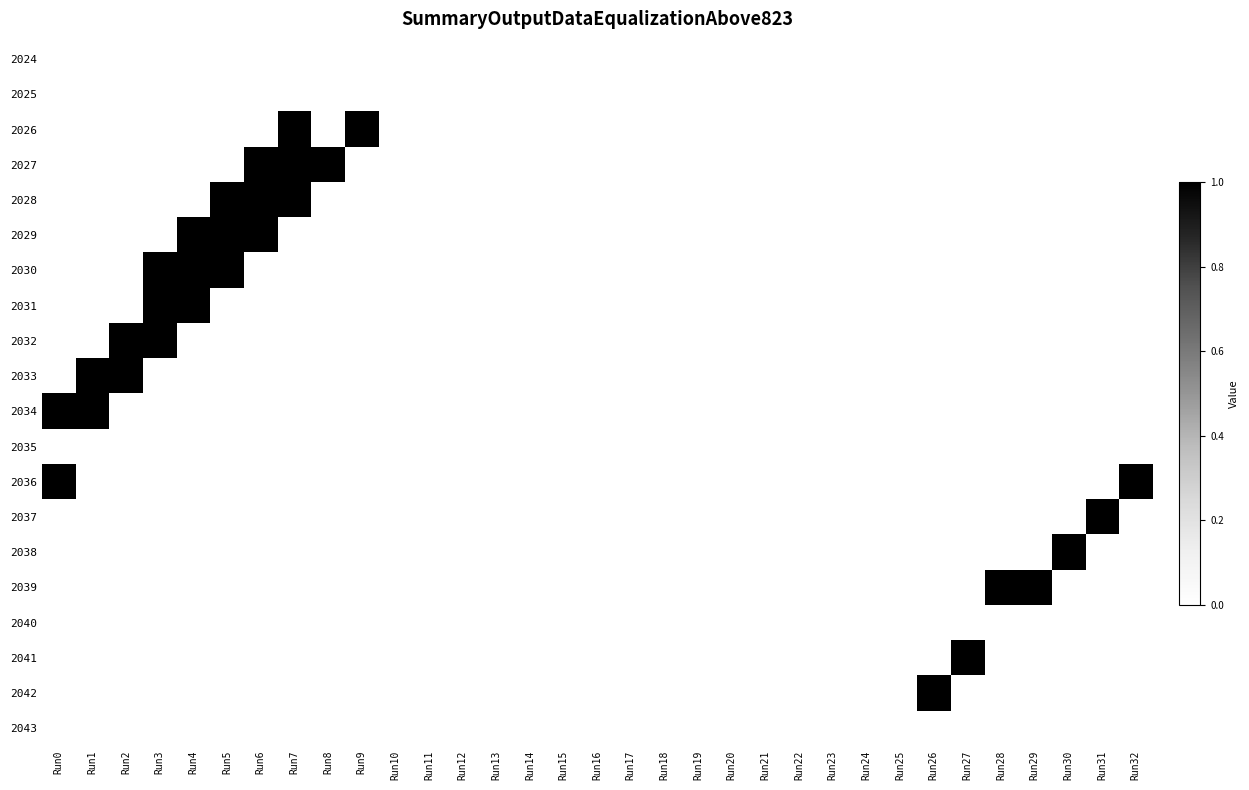

Reading right to left, transcribe all the data shown in this chart.

2024: Run32=0	Run31=0	Run30=0	Run29=0	Run28=0	Run27=0	Run26=0	Run25=0	Run24=0	Run23=0	Run22=0	Run21=0	Run20=0	Run19=0	Run18=0	Run17=0	Run16=0	Run15=0	Run14=0	Run13=0	Run12=0	Run11=0	Run10=0	Run9=0	Run8=0	Run7=0	Run6=0	Run5=0	Run4=0	Run3=0	Run2=0	Run1=0	Run0=0
2025: Run32=0	Run31=0	Run30=0	Run29=0	Run28=0	Run27=0	Run26=0	Run25=0	Run24=0	Run23=0	Run22=0	Run21=0	Run20=0	Run19=0	Run18=0	Run17=0	Run16=0	Run15=0	Run14=0	Run13=0	Run12=0	Run11=0	Run10=0	Run9=0	Run8=0	Run7=0	Run6=0	Run5=0	Run4=0	Run3=0	Run2=0	Run1=0	Run0=0
2026: Run32=0	Run31=0	Run30=0	Run29=0	Run28=0	Run27=0	Run26=0	Run25=0	Run24=0	Run23=0	Run22=0	Run21=0	Run20=0	Run19=0	Run18=0	Run17=0	Run16=0	Run15=0	Run14=0	Run13=0	Run12=0	Run11=0	Run10=0	Run9=1	Run8=0	Run7=1	Run6=0	Run5=0	Run4=0	Run3=0	Run2=0	Run1=0	Run0=0
2027: Run32=0	Run31=0	Run30=0	Run29=0	Run28=0	Run27=0	Run26=0	Run25=0	Run24=0	Run23=0	Run22=0	Run21=0	Run20=0	Run19=0	Run18=0	Run17=0	Run16=0	Run15=0	Run14=0	Run13=0	Run12=0	Run11=0	Run10=0	Run9=0	Run8=1	Run7=1	Run6=1	Run5=0	Run4=0	Run3=0	Run2=0	Run1=0	Run0=0
2028: Run32=0	Run31=0	Run30=0	Run29=0	Run28=0	Run27=0	Run26=0	Run25=0	Run24=0	Run23=0	Run22=0	Run21=0	Run20=0	Run19=0	Run18=0	Run17=0	Run16=0	Run15=0	Run14=0	Run13=0	Run12=0	Run11=0	Run10=0	Run9=0	Run8=0	Run7=1	Run6=1	Run5=1	Run4=0	Run3=0	Run2=0	Run1=0	Run0=0
2029: Run32=0	Run31=0	Run30=0	Run29=0	Run28=0	Run27=0	Run26=0	Run25=0	Run24=0	Run23=0	Run22=0	Run21=0	Run20=0	Run19=0	Run18=0	Run17=0	Run16=0	Run15=0	Run14=0	Run13=0	Run12=0	Run11=0	Run10=0	Run9=0	Run8=0	Run7=0	Run6=1	Run5=1	Run4=1	Run3=0	Run2=0	Run1=0	Run0=0
2030: Run32=0	Run31=0	Run30=0	Run29=0	Run28=0	Run27=0	Run26=0	Run25=0	Run24=0	Run23=0	Run22=0	Run21=0	Run20=0	Run19=0	Run18=0	Run17=0	Run16=0	Run15=0	Run14=0	Run13=0	Run12=0	Run11=0	Run10=0	Run9=0	Run8=0	Run7=0	Run6=0	Run5=1	Run4=1	Run3=1	Run2=0	Run1=0	Run0=0
2031: Run32=0	Run31=0	Run30=0	Run29=0	Run28=0	Run27=0	Run26=0	Run25=0	Run24=0	Run23=0	Run22=0	Run21=0	Run20=0	Run19=0	Run18=0	Run17=0	Run16=0	Run15=0	Run14=0	Run13=0	Run12=0	Run11=0	Run10=0	Run9=0	Run8=0	Run7=0	Run6=0	Run5=0	Run4=1	Run3=1	Run2=0	Run1=0	Run0=0
2032: Run32=0	Run31=0	Run30=0	Run29=0	Run28=0	Run27=0	Run26=0	Run25=0	Run24=0	Run23=0	Run22=0	Run21=0	Run20=0	Run19=0	Run18=0	Run17=0	Run16=0	Run15=0	Run14=0	Run13=0	Run12=0	Run11=0	Run10=0	Run9=0	Run8=0	Run7=0	Run6=0	Run5=0	Run4=0	Run3=1	Run2=1	Run1=0	Run0=0
2033: Run32=0	Run31=0	Run30=0	Run29=0	Run28=0	Run27=0	Run26=0	Run25=0	Run24=0	Run23=0	Run22=0	Run21=0	Run20=0	Run19=0	Run18=0	Run17=0	Run16=0	Run15=0	Run14=0	Run13=0	Run12=0	Run11=0	Run10=0	Run9=0	Run8=0	Run7=0	Run6=0	Run5=0	Run4=0	Run3=0	Run2=1	Run1=1	Run0=0
2034: Run32=0	Run31=0	Run30=0	Run29=0	Run28=0	Run27=0	Run26=0	Run25=0	Run24=0	Run23=0	Run22=0	Run21=0	Run20=0	Run19=0	Run18=0	Run17=0	Run16=0	Run15=0	Run14=0	Run13=0	Run12=0	Run11=0	Run10=0	Run9=0	Run8=0	Run7=0	Run6=0	Run5=0	Run4=0	Run3=0	Run2=0	Run1=1	Run0=1
2035: Run32=0	Run31=0	Run30=0	Run29=0	Run28=0	Run27=0	Run26=0	Run25=0	Run24=0	Run23=0	Run22=0	Run21=0	Run20=0	Run19=0	Run18=0	Run17=0	Run16=0	Run15=0	Run14=0	Run13=0	Run12=0	Run11=0	Run10=0	Run9=0	Run8=0	Run7=0	Run6=0	Run5=0	Run4=0	Run3=0	Run2=0	Run1=0	Run0=0
2036: Run32=1	Run31=0	Run30=0	Run29=0	Run28=0	Run27=0	Run26=0	Run25=0	Run24=0	Run23=0	Run22=0	Run21=0	Run20=0	Run19=0	Run18=0	Run17=0	Run16=0	Run15=0	Run14=0	Run13=0	Run12=0	Run11=0	Run10=0	Run9=0	Run8=0	Run7=0	Run6=0	Run5=0	Run4=0	Run3=0	Run2=0	Run1=0	Run0=1
2037: Run32=0	Run31=1	Run30=0	Run29=0	Run28=0	Run27=0	Run26=0	Run25=0	Run24=0	Run23=0	Run22=0	Run21=0	Run20=0	Run19=0	Run18=0	Run17=0	Run16=0	Run15=0	Run14=0	Run13=0	Run12=0	Run11=0	Run10=0	Run9=0	Run8=0	Run7=0	Run6=0	Run5=0	Run4=0	Run3=0	Run2=0	Run1=0	Run0=0
2038: Run32=0	Run31=0	Run30=1	Run29=0	Run28=0	Run27=0	Run26=0	Run25=0	Run24=0	Run23=0	Run22=0	Run21=0	Run20=0	Run19=0	Run18=0	Run17=0	Run16=0	Run15=0	Run14=0	Run13=0	Run12=0	Run11=0	Run10=0	Run9=0	Run8=0	Run7=0	Run6=0	Run5=0	Run4=0	Run3=0	Run2=0	Run1=0	Run0=0
2039: Run32=0	Run31=0	Run30=0	Run29=1	Run28=1	Run27=0	Run26=0	Run25=0	Run24=0	Run23=0	Run22=0	Run21=0	Run20=0	Run19=0	Run18=0	Run17=0	Run16=0	Run15=0	Run14=0	Run13=0	Run12=0	Run11=0	Run10=0	Run9=0	Run8=0	Run7=0	Run6=0	Run5=0	Run4=0	Run3=0	Run2=0	Run1=0	Run0=0
2040: Run32=0	Run31=0	Run30=0	Run29=0	Run28=0	Run27=0	Run26=0	Run25=0	Run24=0	Run23=0	Run22=0	Run21=0	Run20=0	Run19=0	Run18=0	Run17=0	Run16=0	Run15=0	Run14=0	Run13=0	Run12=0	Run11=0	Run10=0	Run9=0	Run8=0	Run7=0	Run6=0	Run5=0	Run4=0	Run3=0	Run2=0	Run1=0	Run0=0
2041: Run32=0	Run31=0	Run30=0	Run29=0	Run28=0	Run27=1	Run26=0	Run25=0	Run24=0	Run23=0	Run22=0	Run21=0	Run20=0	Run19=0	Run18=0	Run17=0	Run16=0	Run15=0	Run14=0	Run13=0	Run12=0	Run11=0	Run10=0	Run9=0	Run8=0	Run7=0	Run6=0	Run5=0	Run4=0	Run3=0	Run2=0	Run1=0	Run0=0
2042: Run32=0	Run31=0	Run30=0	Run29=0	Run28=0	Run27=0	Run26=1	Run25=0	Run24=0	Run23=0	Run22=0	Run21=0	Run20=0	Run19=0	Run18=0	Run17=0	Run16=0	Run15=0	Run14=0	Run13=0	Run12=0	Run11=0	Run10=0	Run9=0	Run8=0	Run7=0	Run6=0	Run5=0	Run4=0	Run3=0	Run2=0	Run1=0	Run0=0
2043: Run32=0	Run31=0	Run30=0	Run29=0	Run28=0	Run27=0	Run26=0	Run25=0	Run24=0	Run23=0	Run22=0	Run21=0	Run20=0	Run19=0	Run18=0	Run17=0	Run16=0	Run15=0	Run14=0	Run13=0	Run12=0	Run11=0	Run10=0	Run9=0	Run8=0	Run7=0	Run6=0	Run5=0	Run4=0	Run3=0	Run2=0	Run1=0	Run0=0